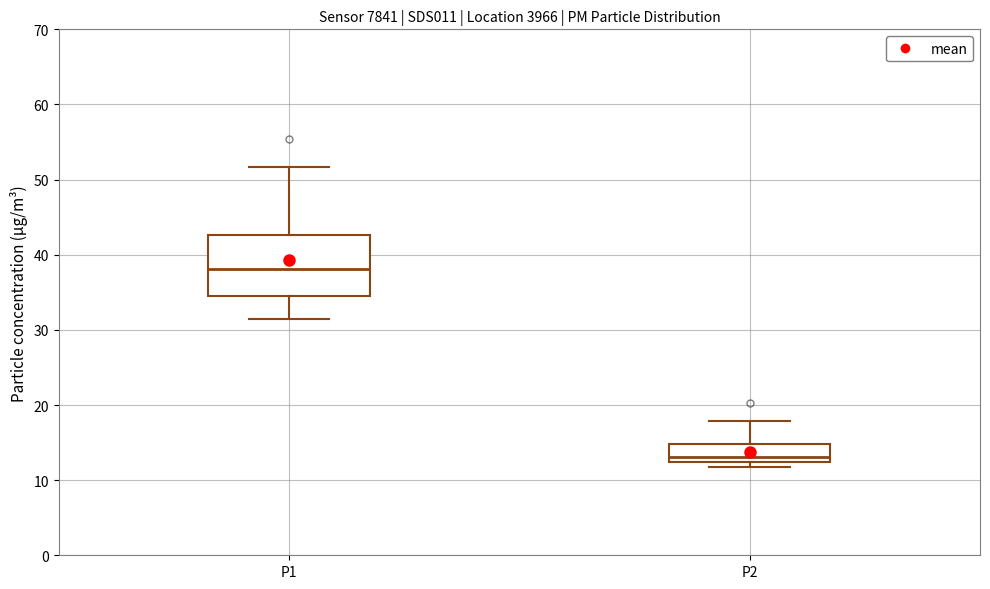

Which box has the highest median line?

P1